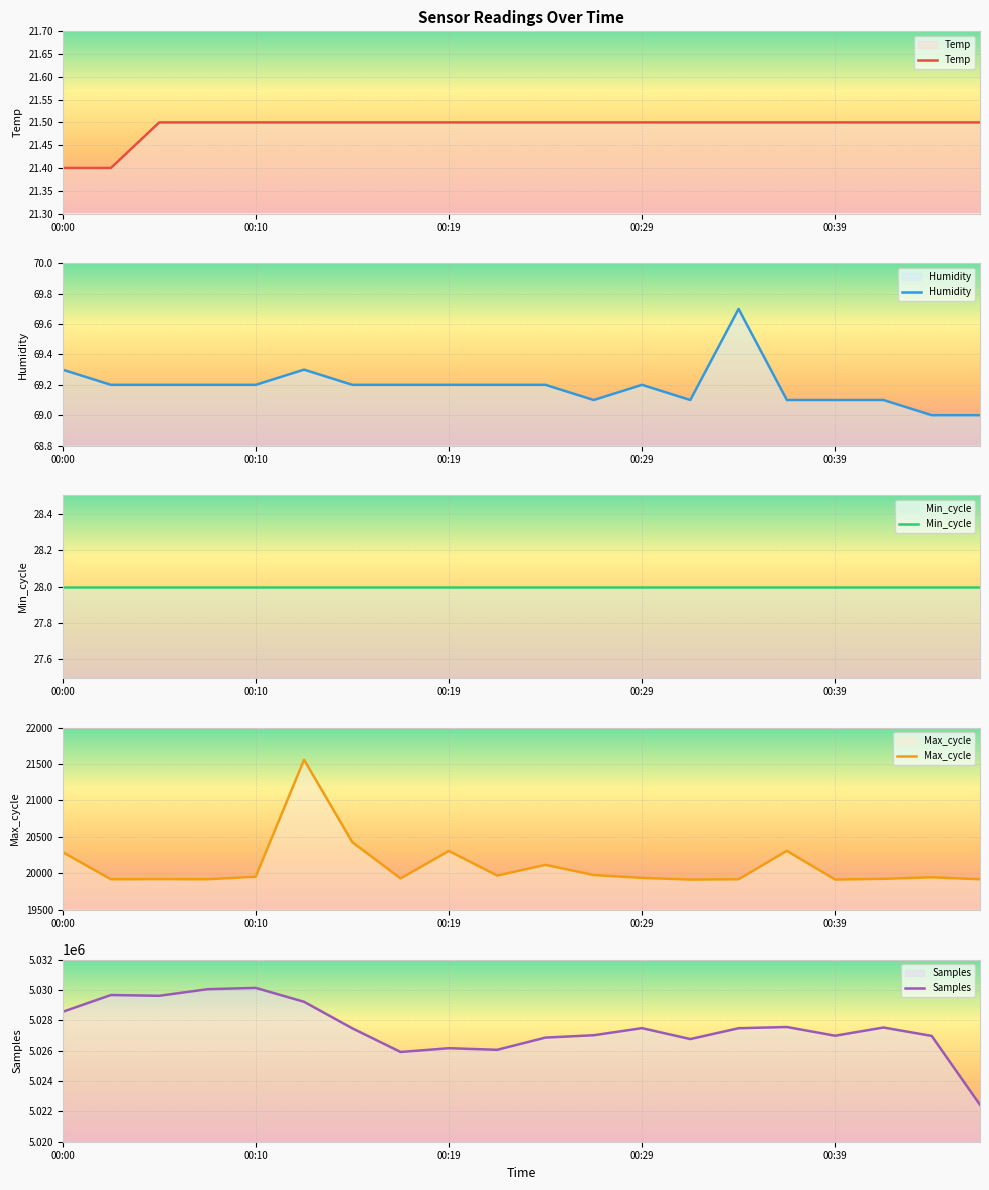

What is the value of the Temp point at the 9th from the left?

21.5